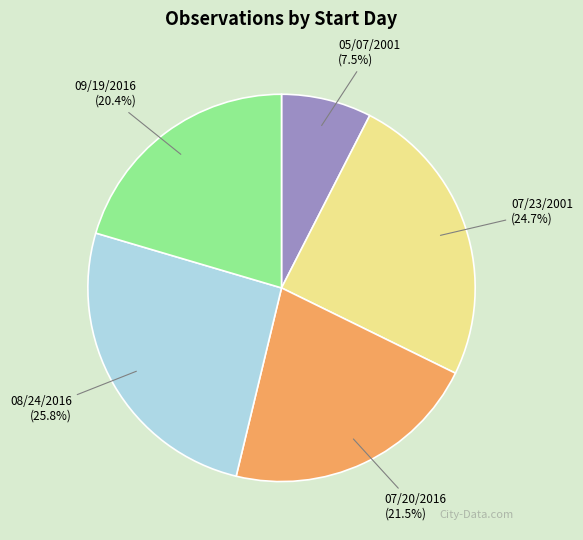

What percentage is the 09/19/2016 slice, to the nearest percent?

20%